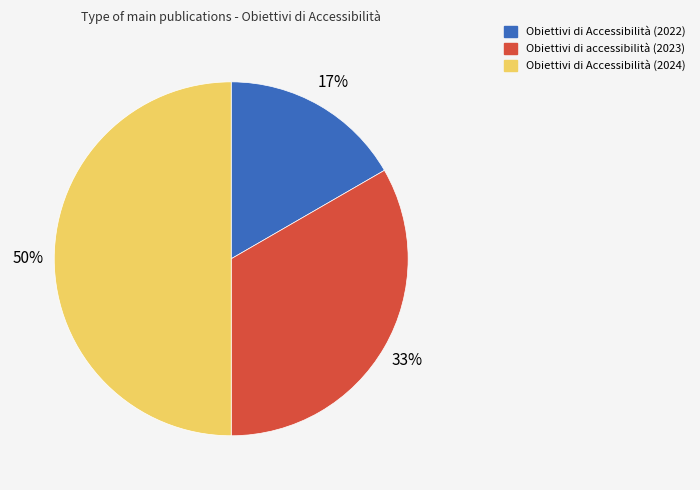

Between Obiettivi di Accessibilità (2022) and Obiettivi di Accessibilità (2024), which is larger?

Obiettivi di Accessibilità (2024)